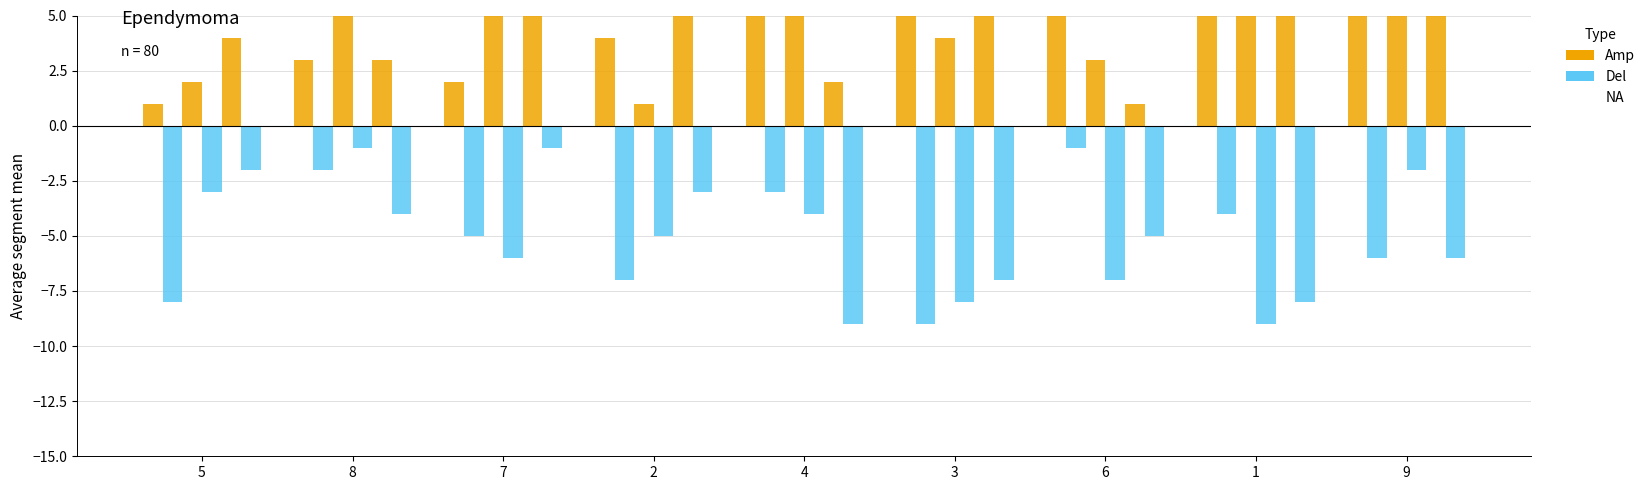

Does the chart contain stacked bars?

No